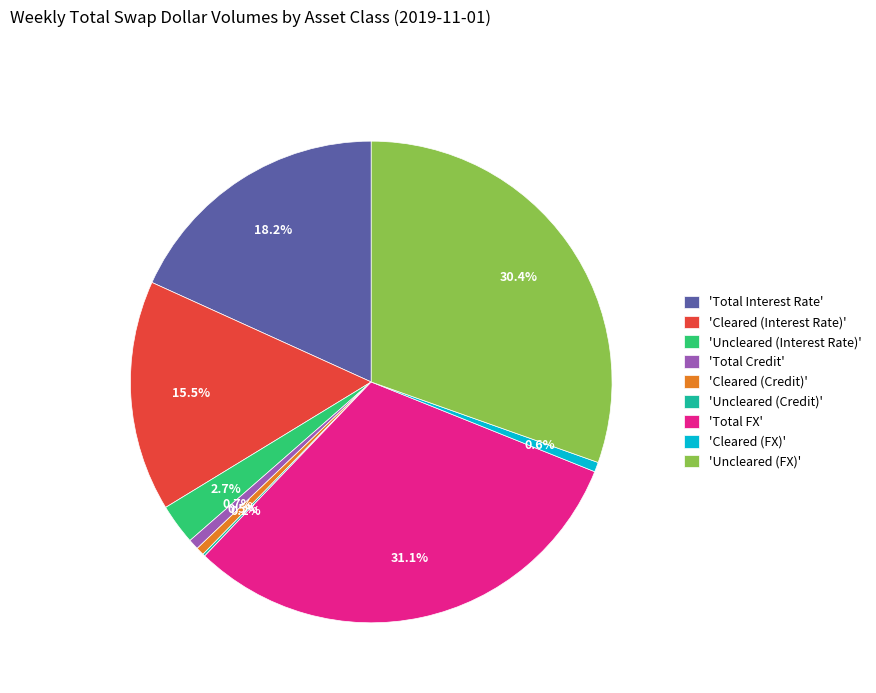

What is the largest slice in the pie chart?

'Total FX'